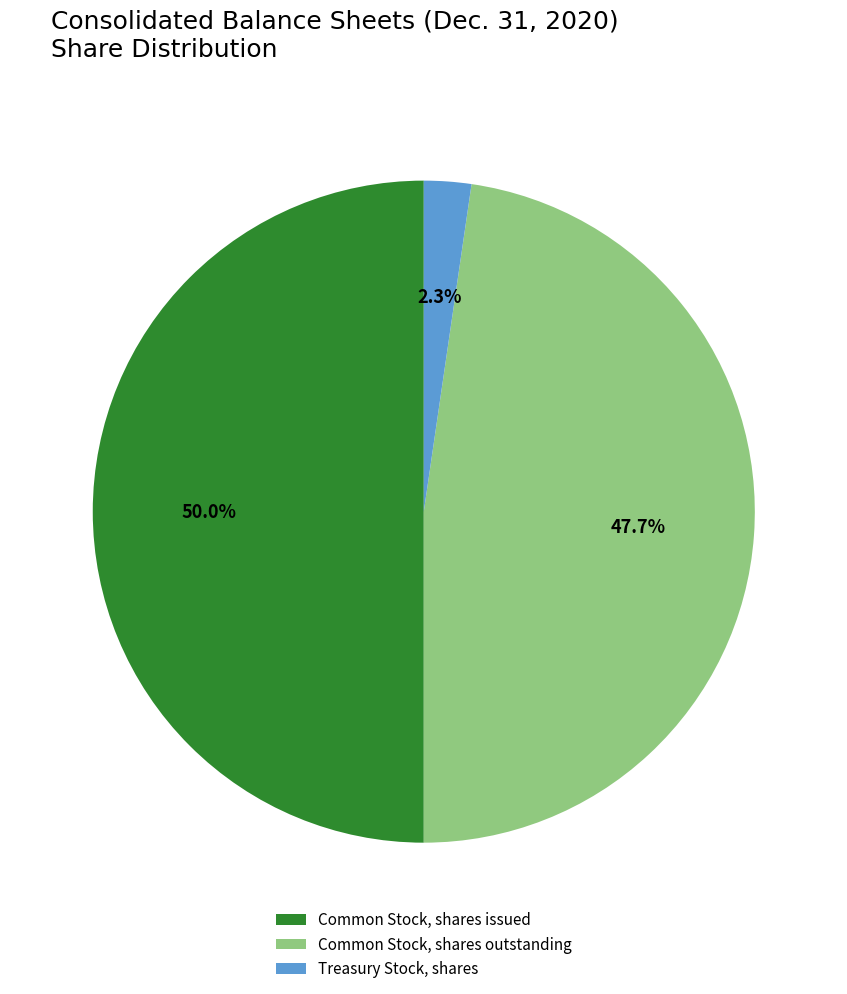

Which category has the smallest portion of the pie?

Treasury Stock, shares